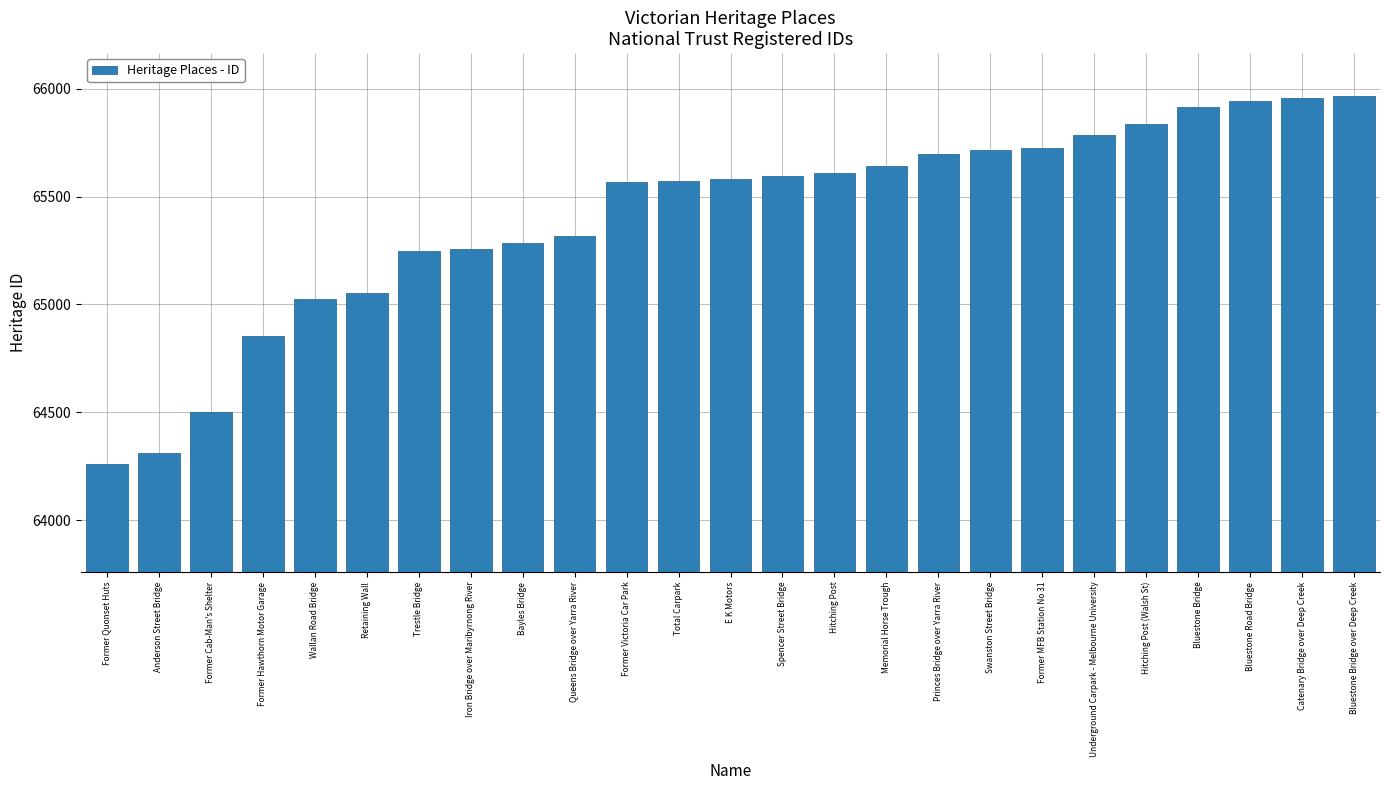

What is the sum of all values?

1635217